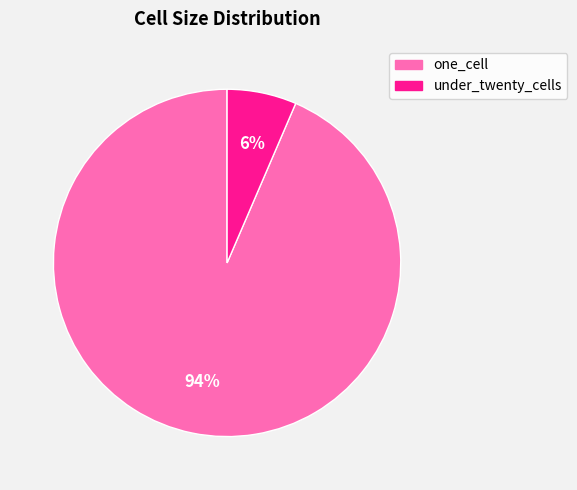

Is there any slice that represents more than half of the pie?

Yes